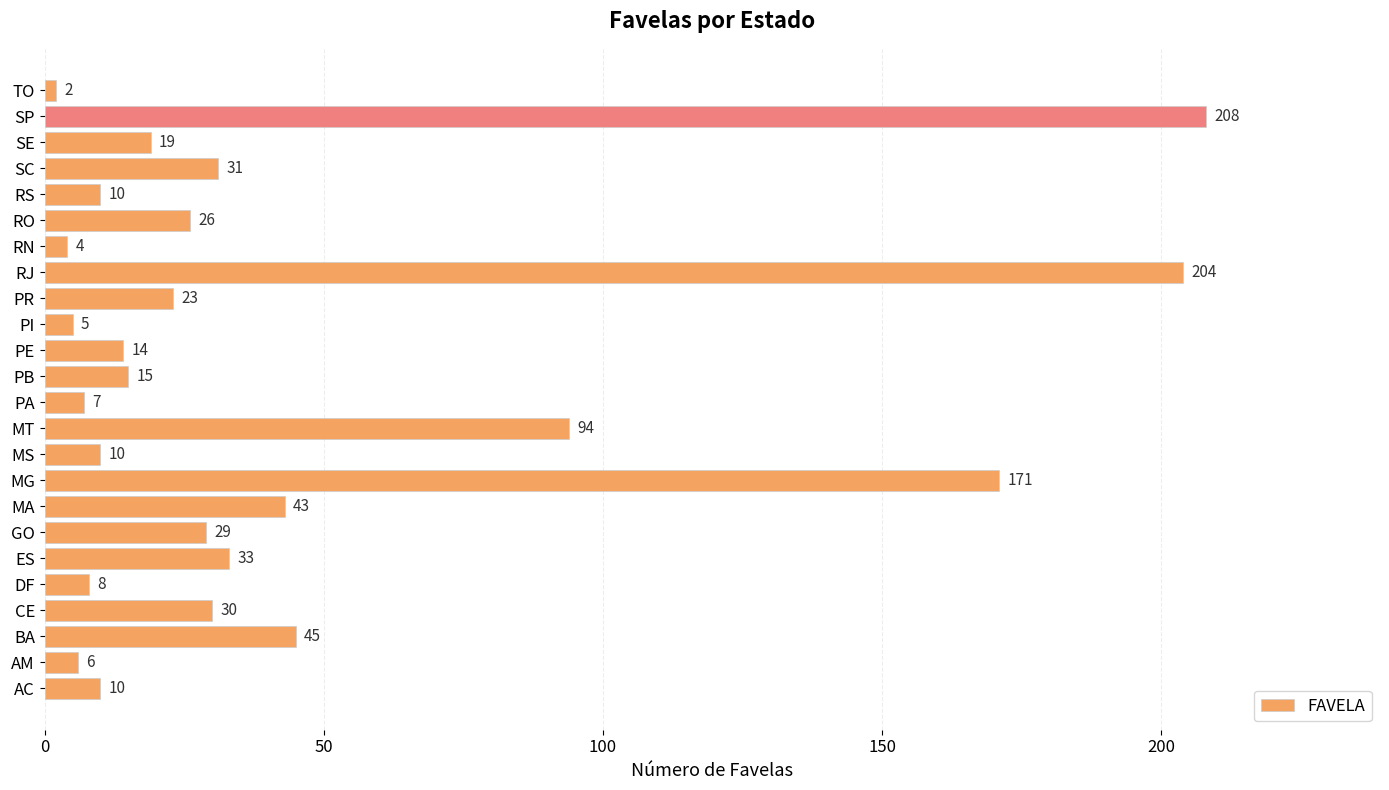

Are the bars horizontal?

Yes